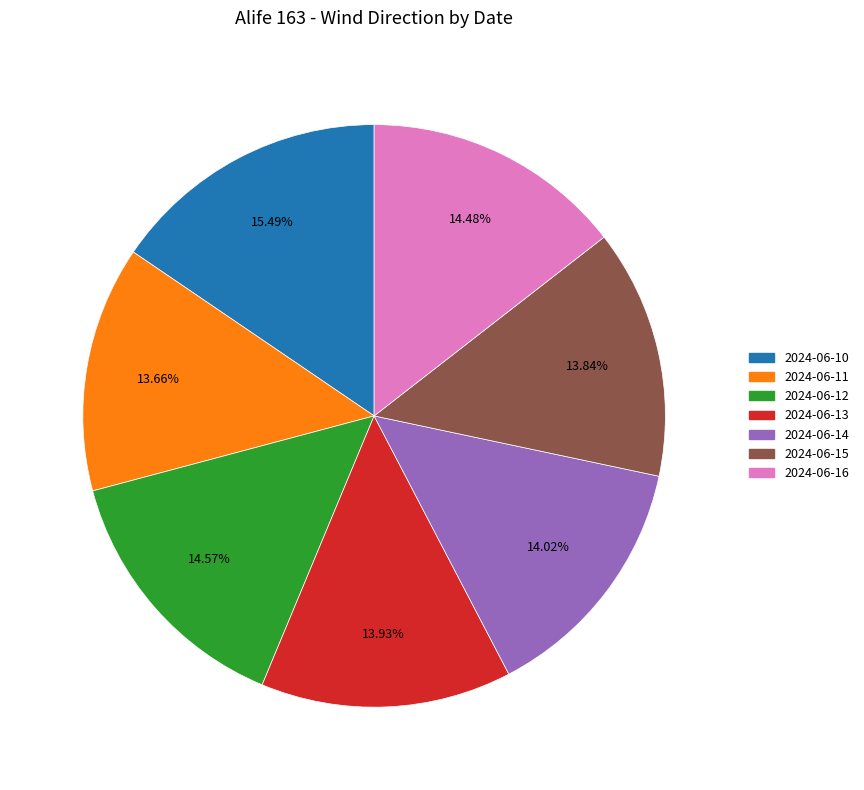

What is the ratio of the value at 2024-06-16 to the value at 2024-06-10?

0.9